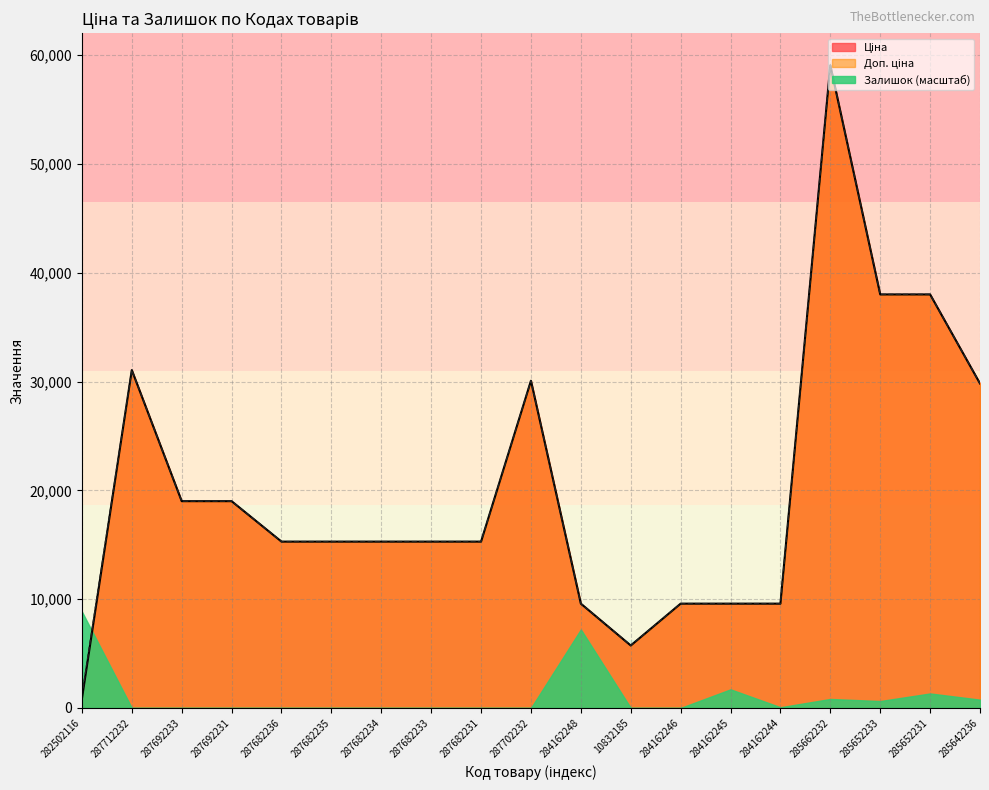

True or false: Доп. ціна has more than 2 points higher than both neighbors.

True